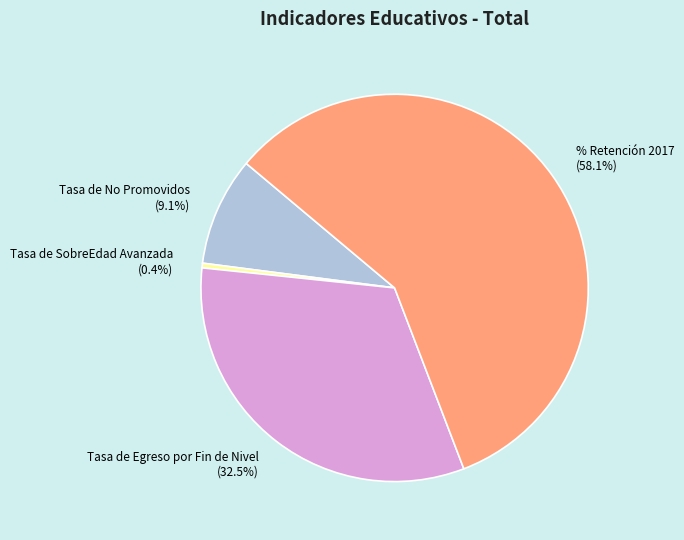

What percentage is NOT represented by Tasa de SobreEdad Avanzada?

99.6%